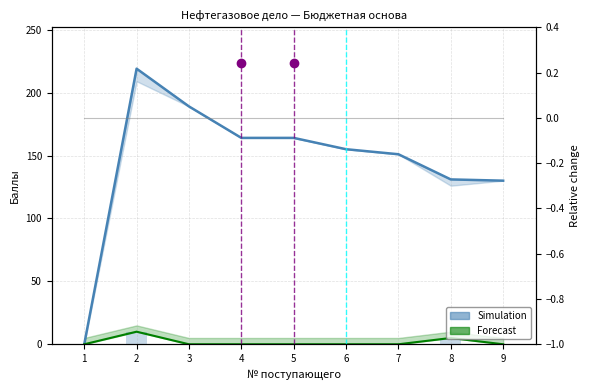

Is it true that Сумма баллов equals 68 at 8?

False